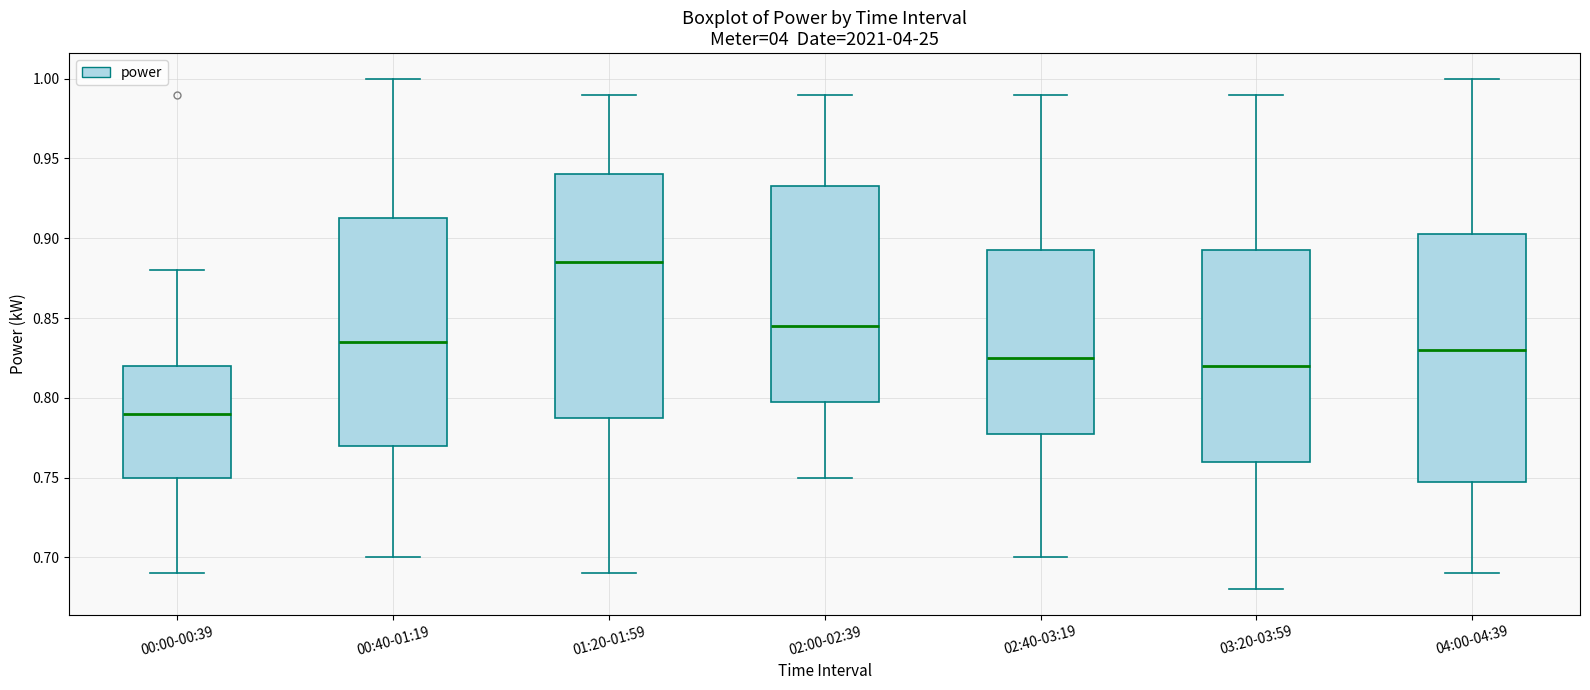

Which box has the highest median line?

01:20-01:59